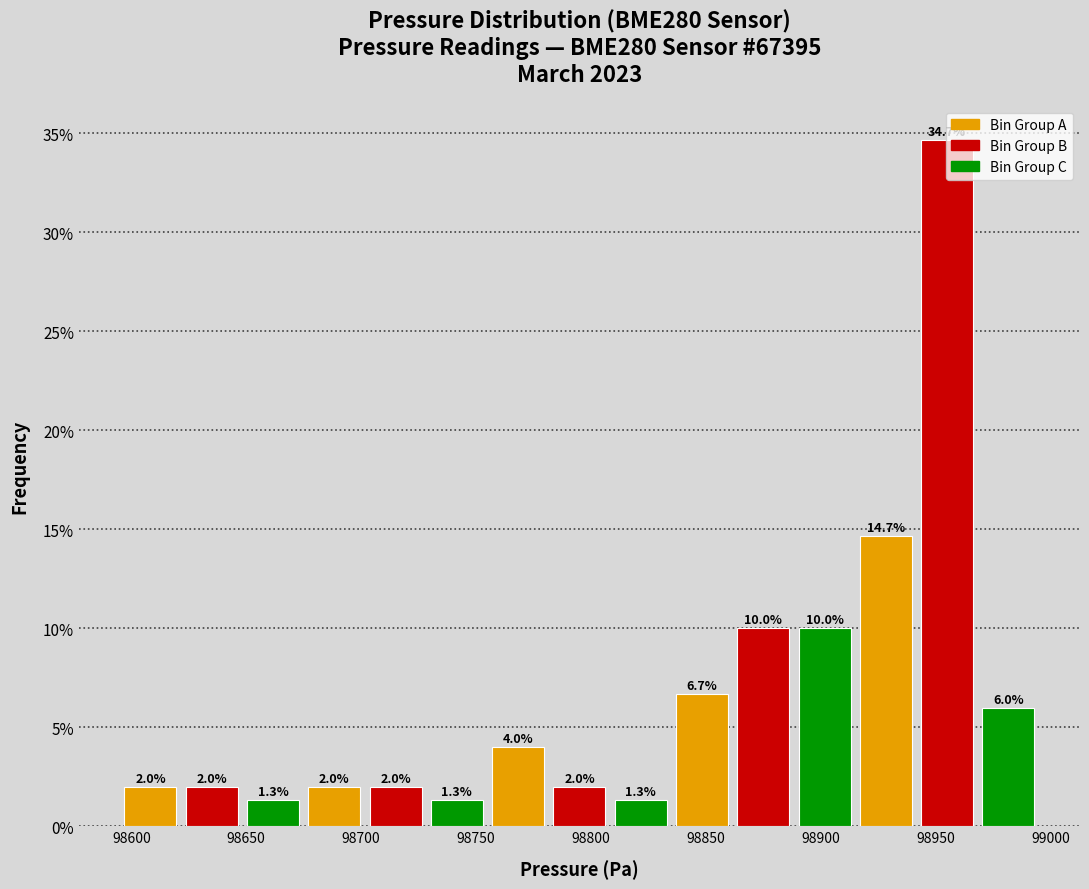

Over which range of the x-axis is the bar tallest?

98940 to 98970